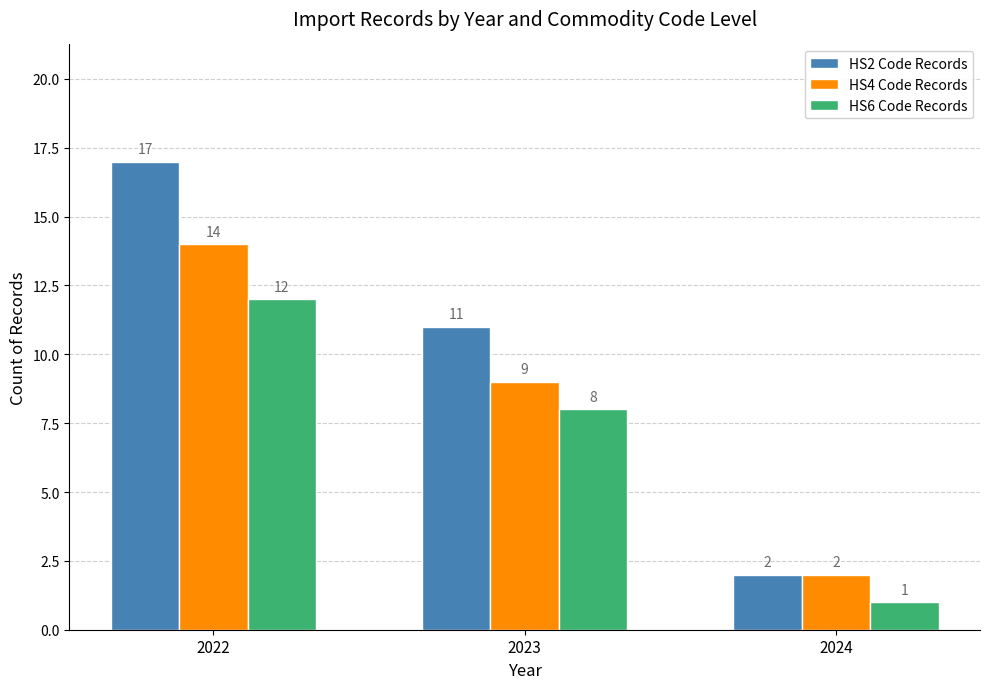

What is the value of the HS2 Code Records bar at the 3rd from the left?

2